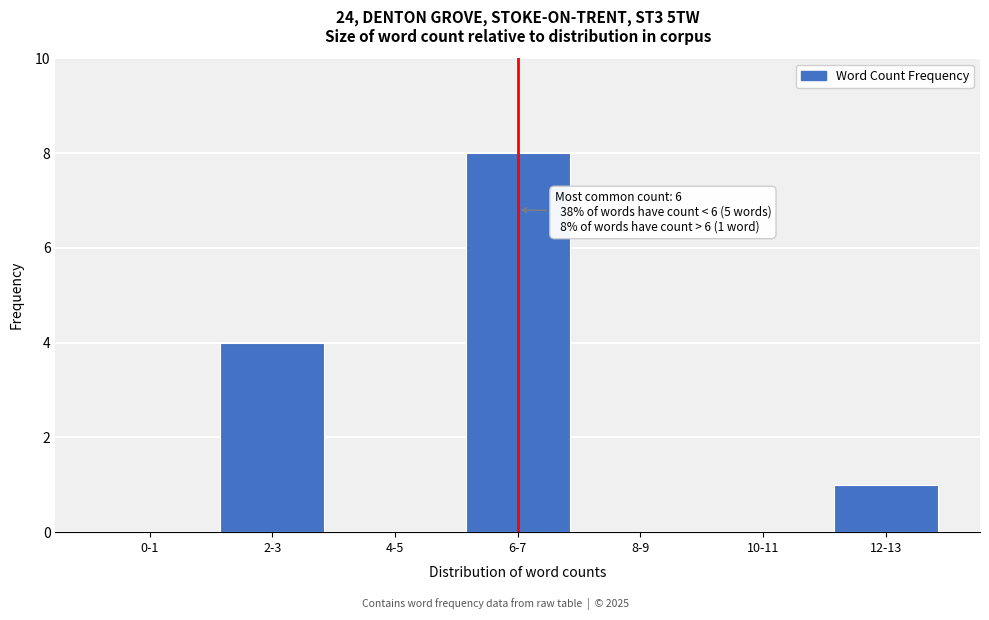

Reading left to right, what are all the values shown in this chart?

0-1=0	2-3=4	4-5=0	6-7=8	8-9=0	10-11=0	12-13=1